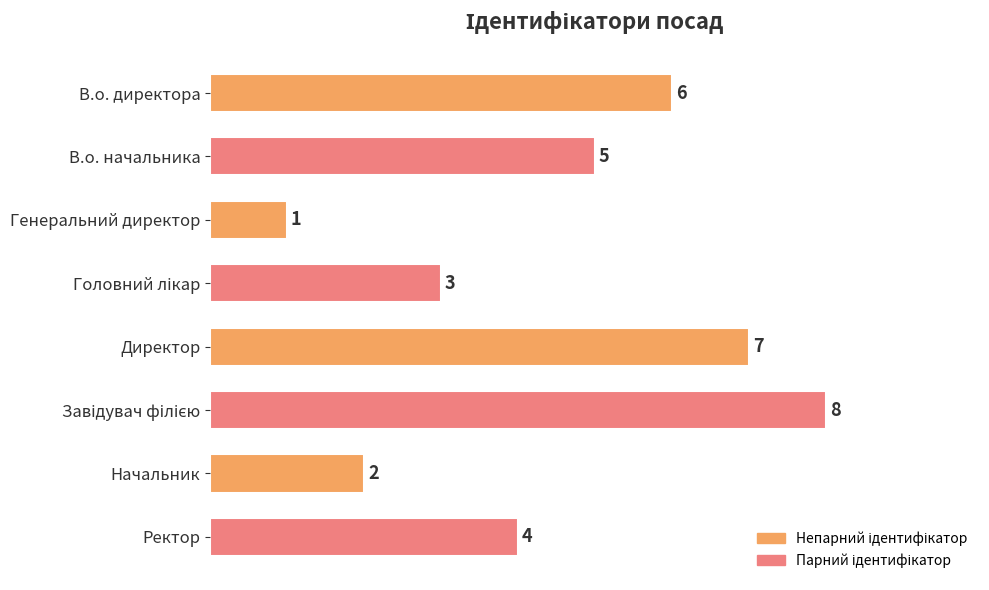

What is the sum of all values?

36